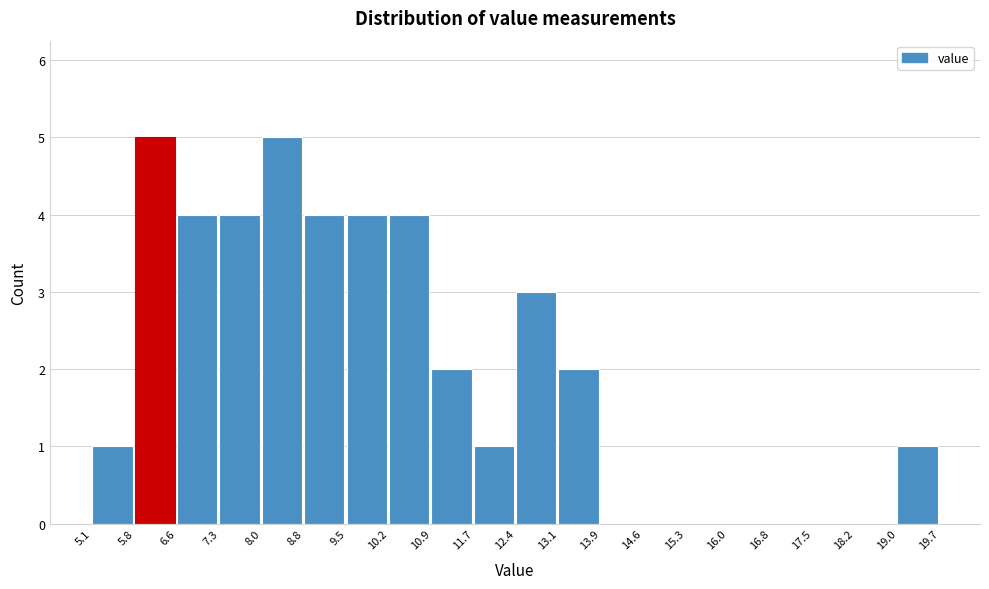

Reading left to right, transcribe this chart: for each bar, give the range it covers on the x-axis and its height. The values are not printed on the chart, so give them approximately, as read against the axis.

5.1 to 5.8: 1
5.8 to 6.6: 5
6.6 to 7.3: 4
7.3 to 8.0: 4
8.0 to 8.8: 5
8.8 to 9.5: 4
9.5 to 10.2: 4
10.2 to 10.9: 4
10.9 to 11.7: 2
11.7 to 12.4: 1
12.4 to 13.1: 3
13.1 to 13.9: 2
13.9 to 14.6: 0
14.6 to 15.3: 0
15.3 to 16.0: 0
16.0 to 16.8: 0
16.8 to 17.5: 0
17.5 to 18.2: 0
18.2 to 19.0: 0
19.0 to 19.7: 1